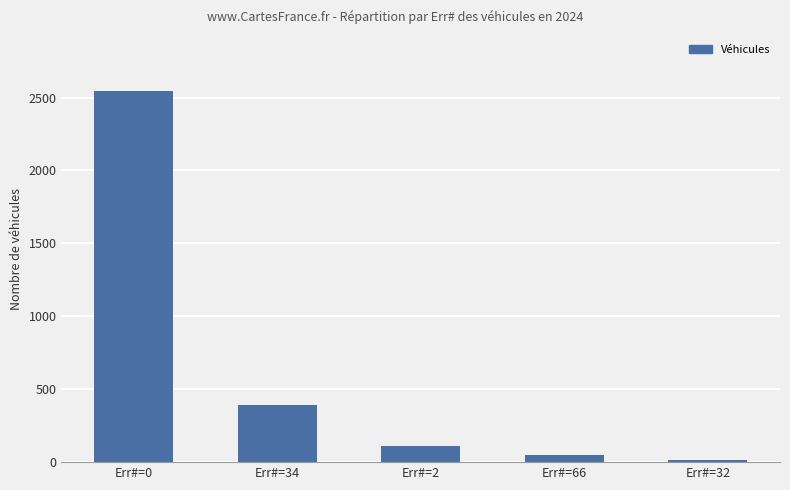

How many categories are shown in the chart?

5